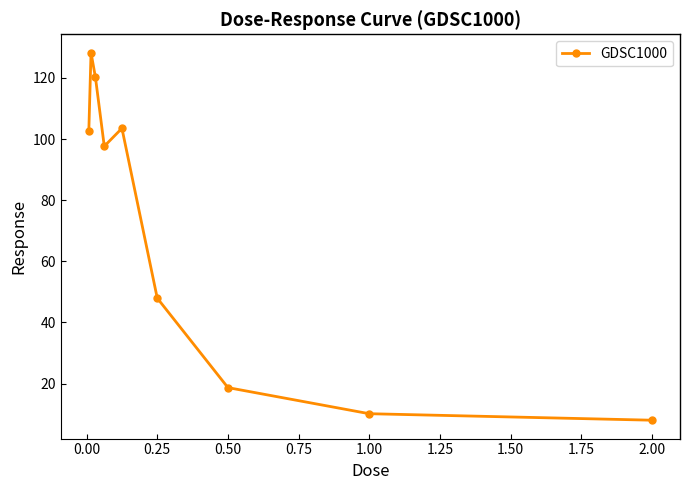

What is the value of the 4th point from the left?

97.6